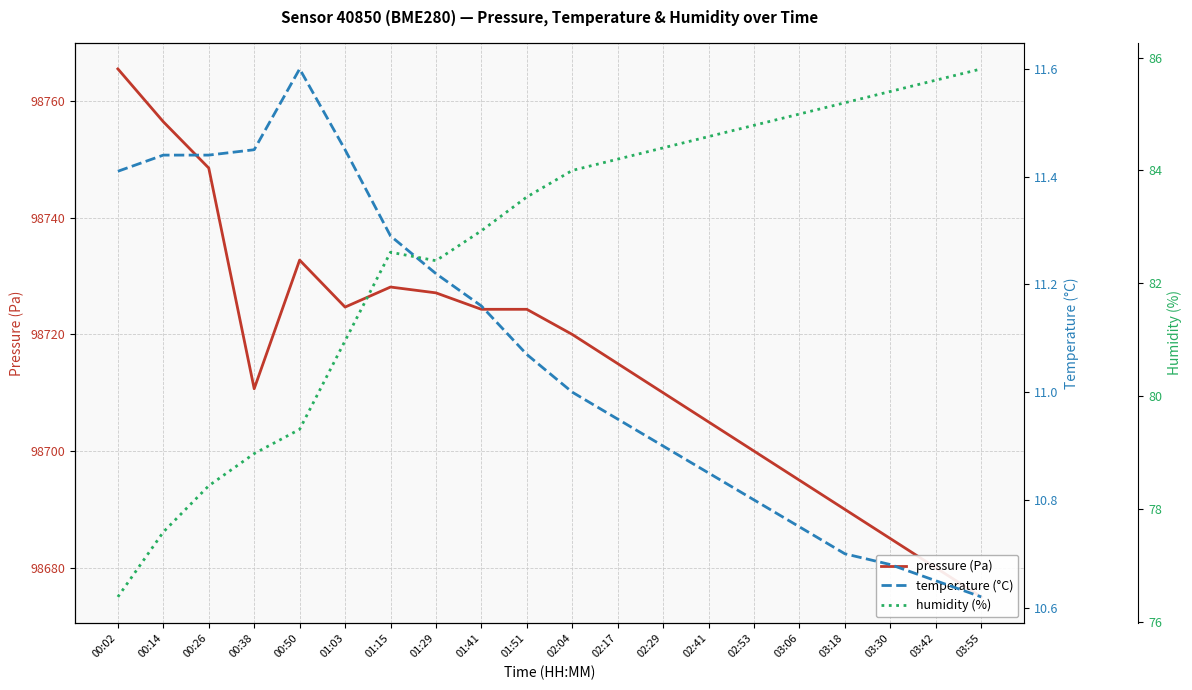

At which category does the chart reach its peak across all series?

00:02